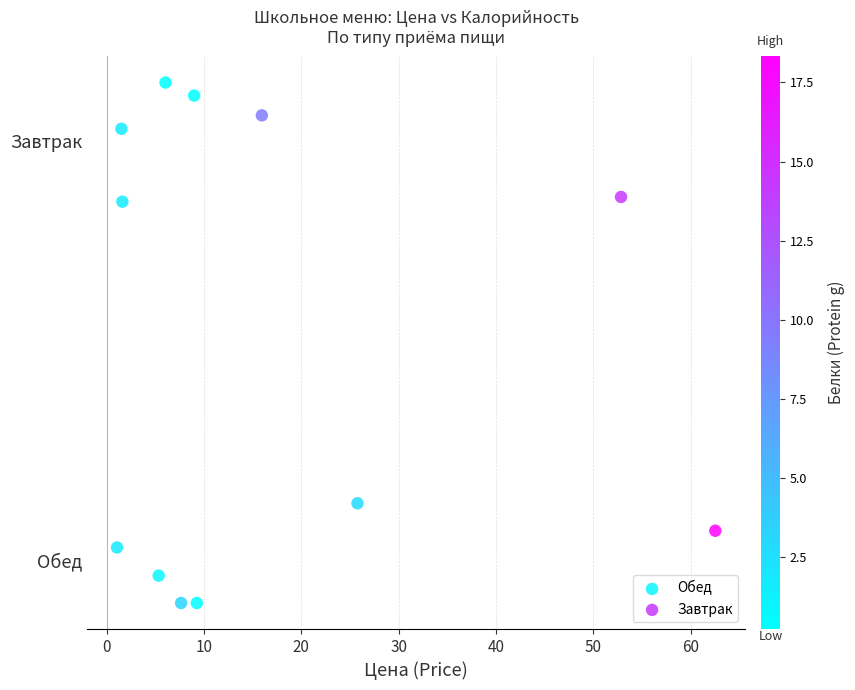

Which series has the largest Y range (max minus min)?

Завтрак